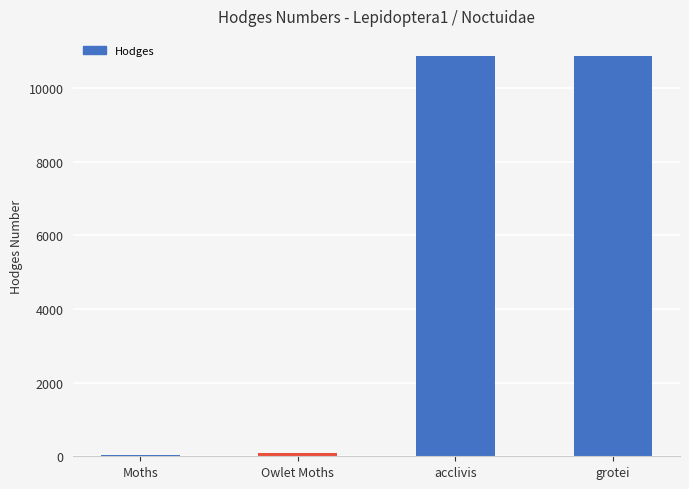

What is the change in value from Owlet Moths to acclivis?

+10776.5